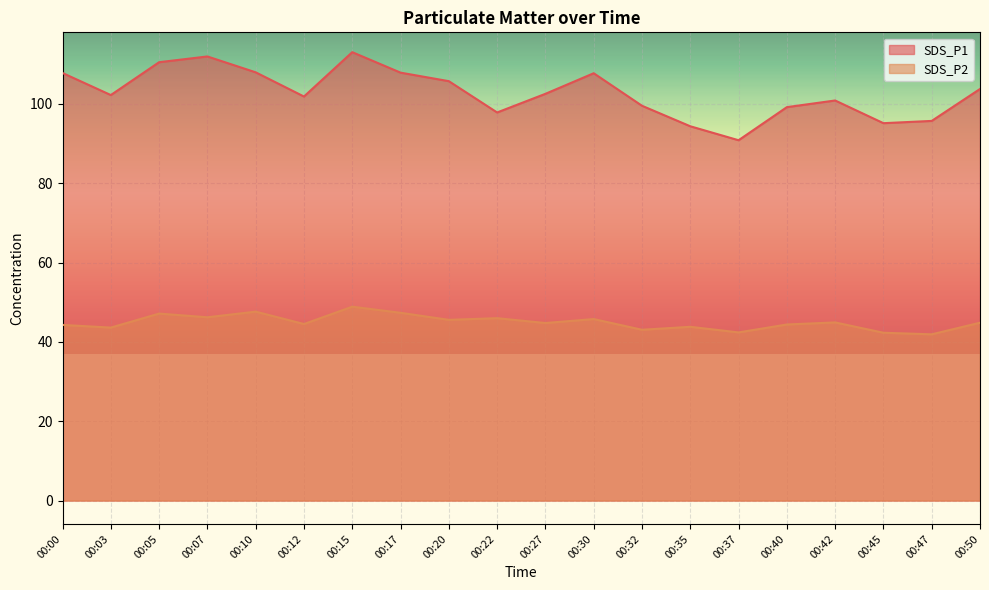

True or false: SDS_P2 and SDS_P1 cross at least once.

False